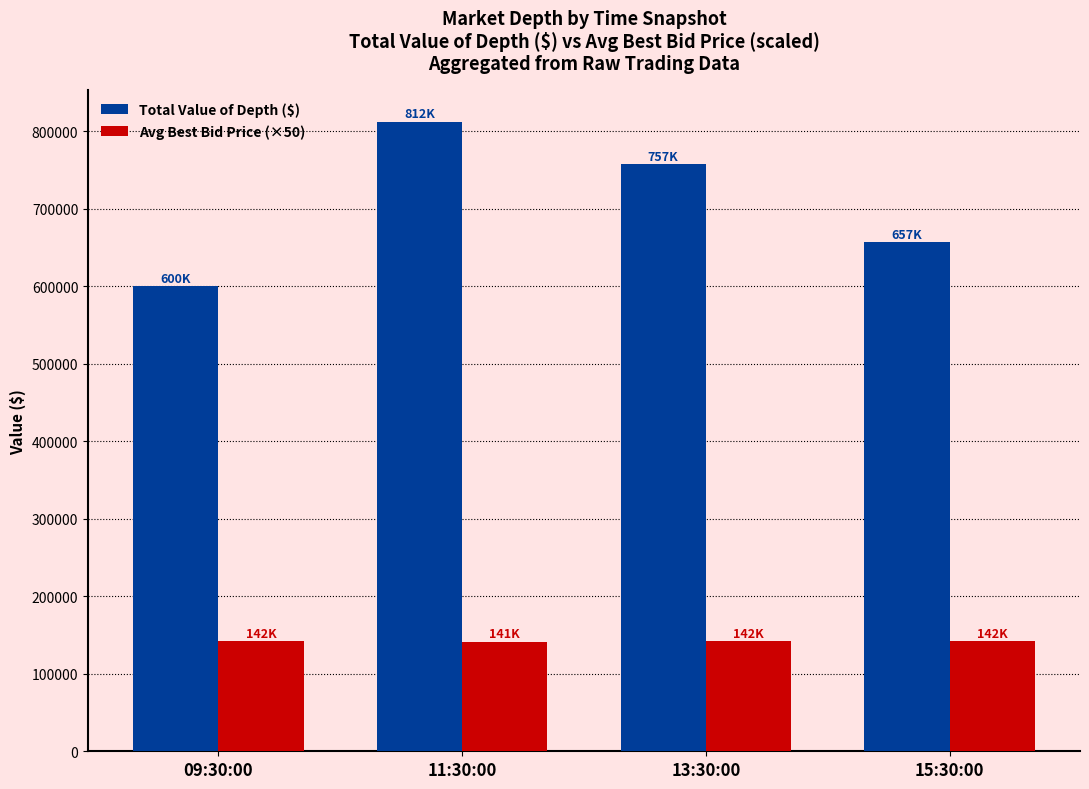

At which label is Total Value of Depth ($) closest to 705954?

15:30:00